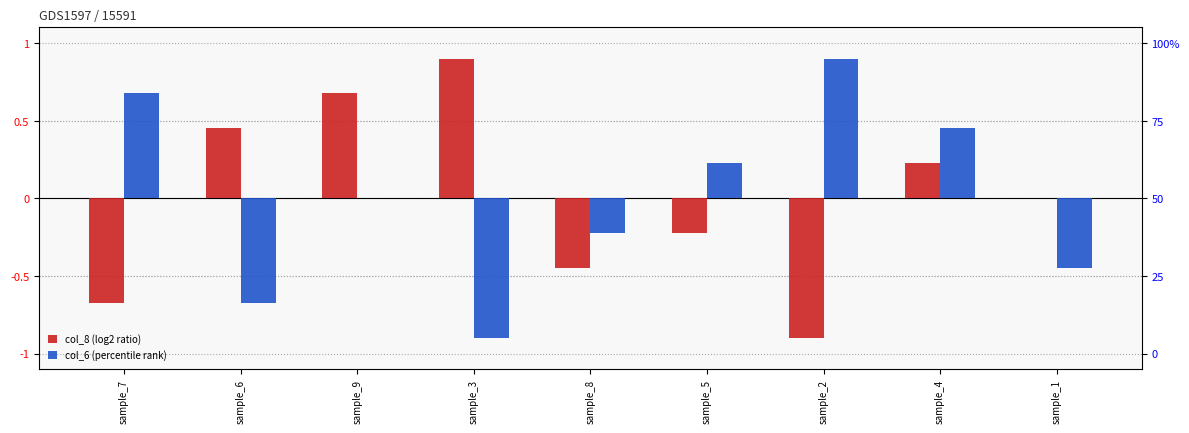

Rank the categories by col_6 value from lowest to highest.

sample_3, sample_6, sample_1, sample_8, sample_9, sample_5, sample_4, sample_7, sample_2